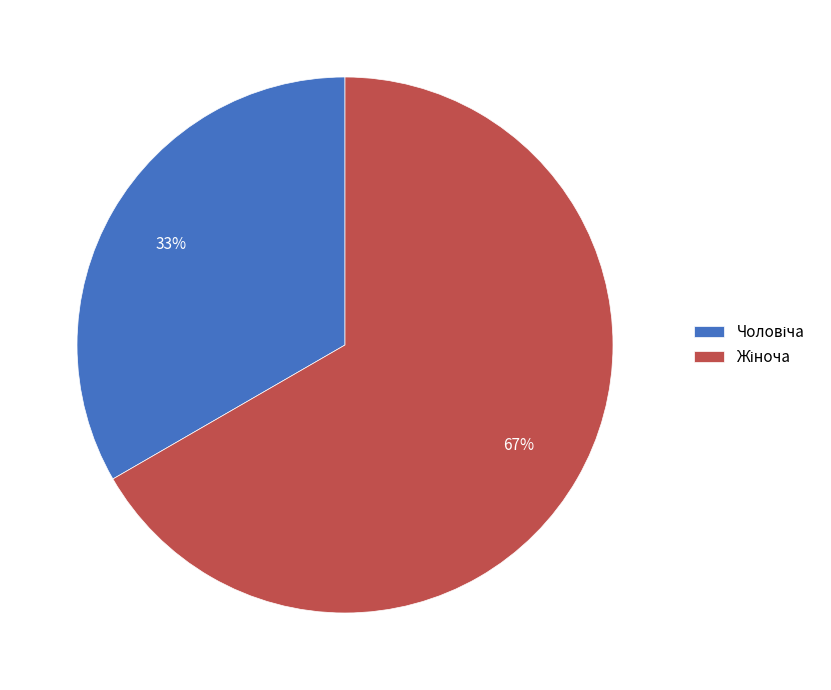

Is there any slice that represents more than half of the pie?

Yes